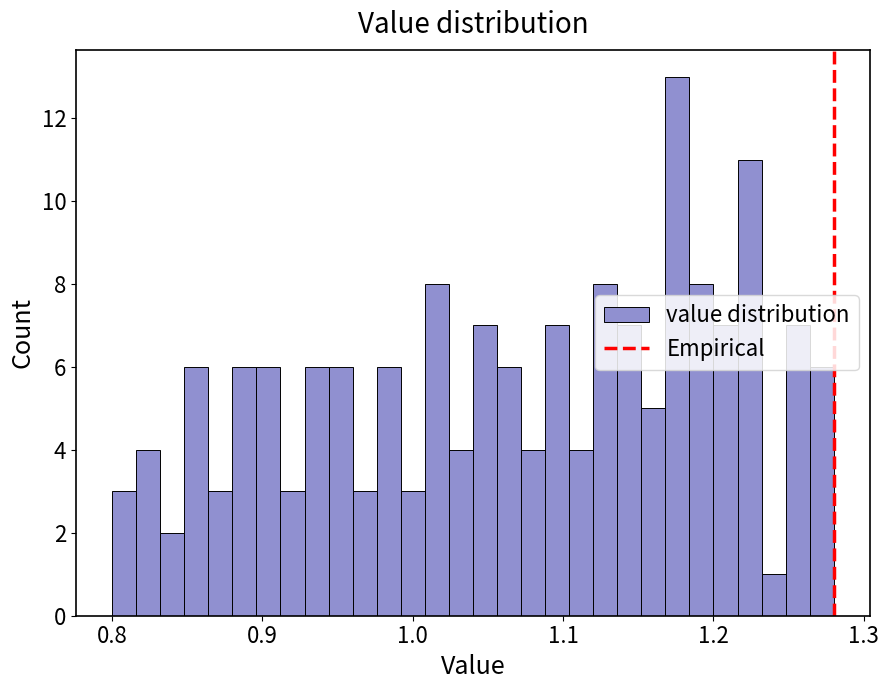

Read against the x-axis, roughly where is the centre of the tallest bar?

1.18